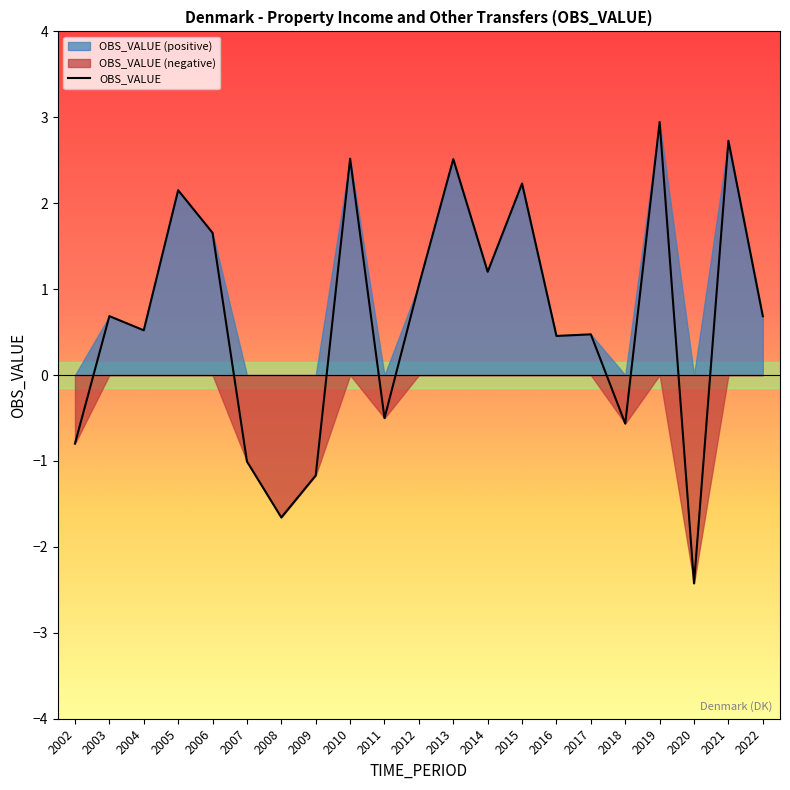

The chart shows a value of 4.0 at 2015. True or false?

False